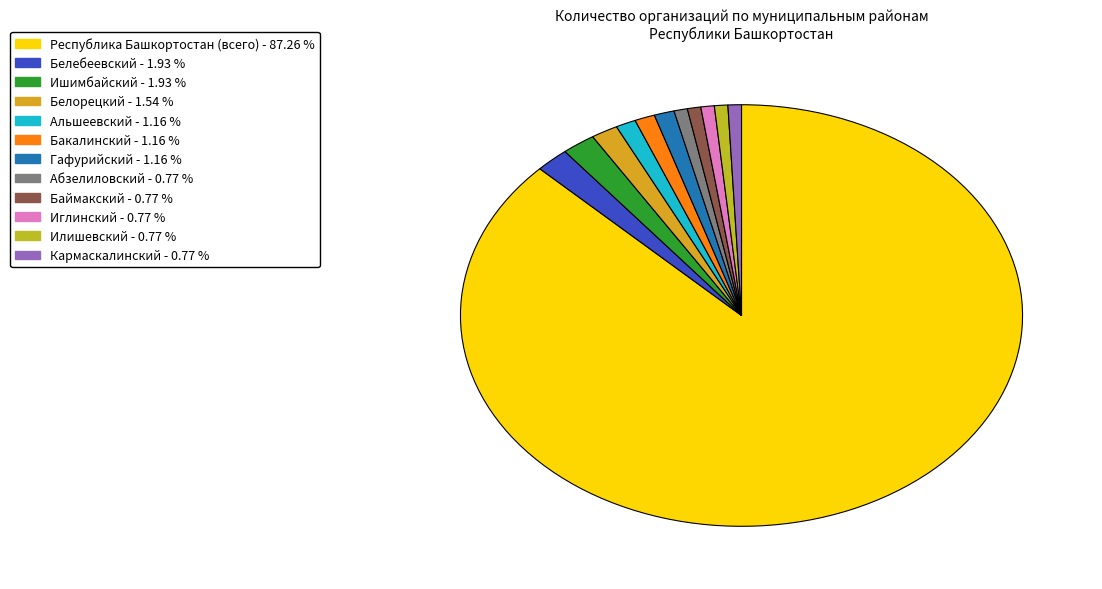

What percentage is the Иглинский slice, to the nearest percent?

1%